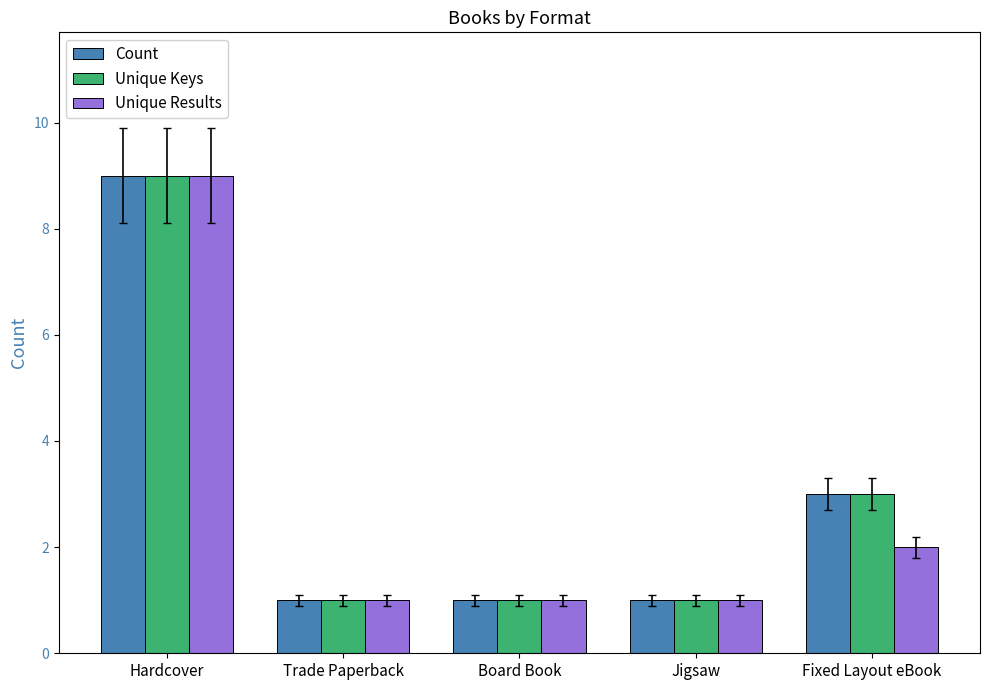

Reading left to right, transcribe all the data shown in this chart.

Count: 9	1	1	1	3
Unique Keys: 9	1	1	1	3
Unique Results: 9	1	1	1	2